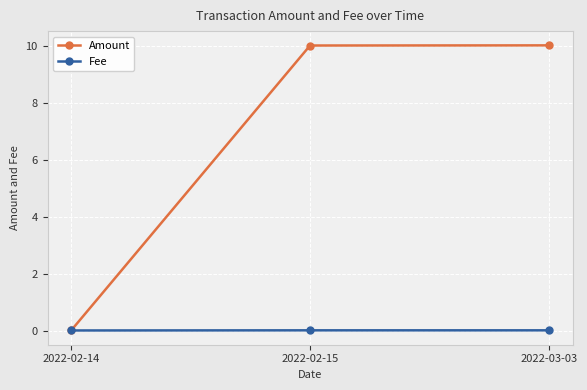

Which series has the largest range (max minus min)?

Amount